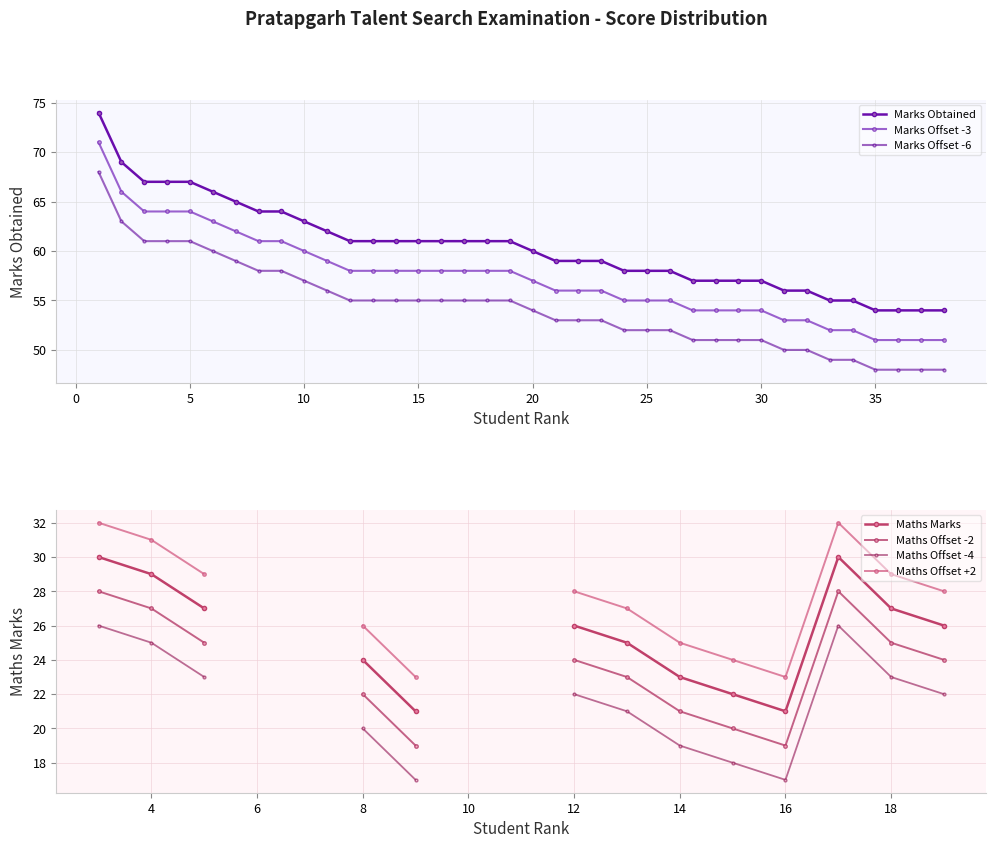

Reading left to right, extract all data points from this chart.

1=74	2=69	3=67	4=67	5=67	6=66	7=65	8=64	9=64	10=63	11=62	12=61	13=61	14=61	15=61	16=61	17=61	18=61	19=61	20=60	21=59	22=59	23=59	24=58	25=58	26=58	27=57	28=57	29=57	30=57	31=56	32=56	33=55	34=55	35=54	36=54	37=54	38=54